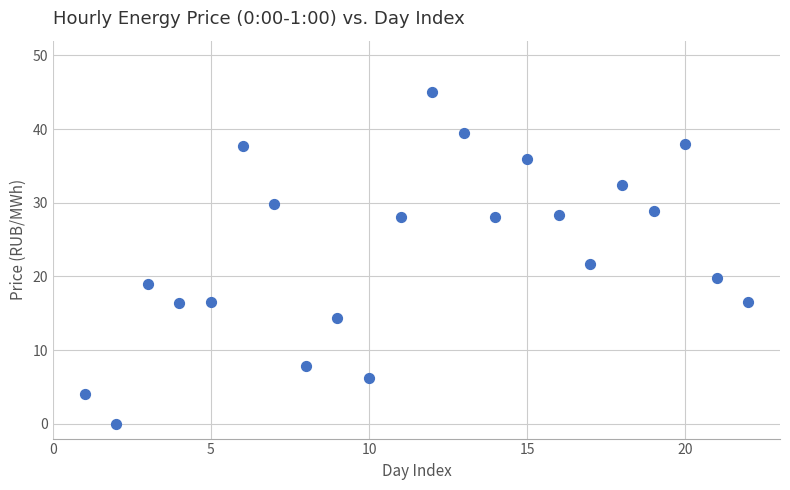

What is the range of X values (max minus min)?

21.0